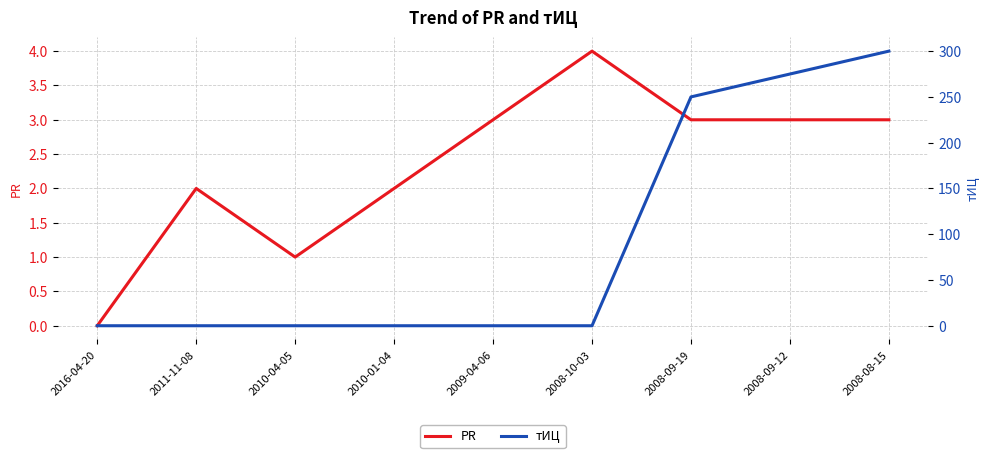

Is the value of тИЦ at 2008-08-15 greater than the value of PR at 2008-09-19?

Yes